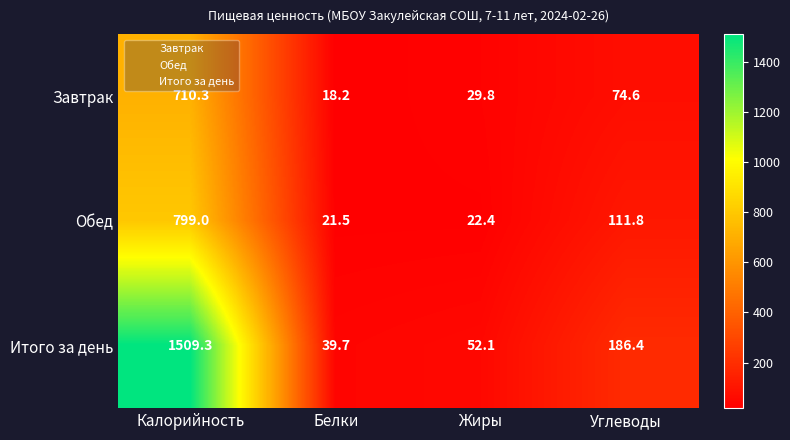

What is the greatest value displayed?

1509.3